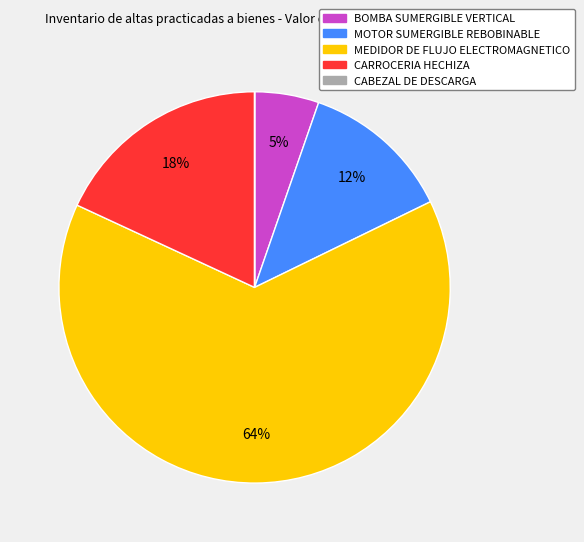

Is it true that MEDIDOR DE FLUJO ELECTROMAGNETICO is 64% of the pie?

True